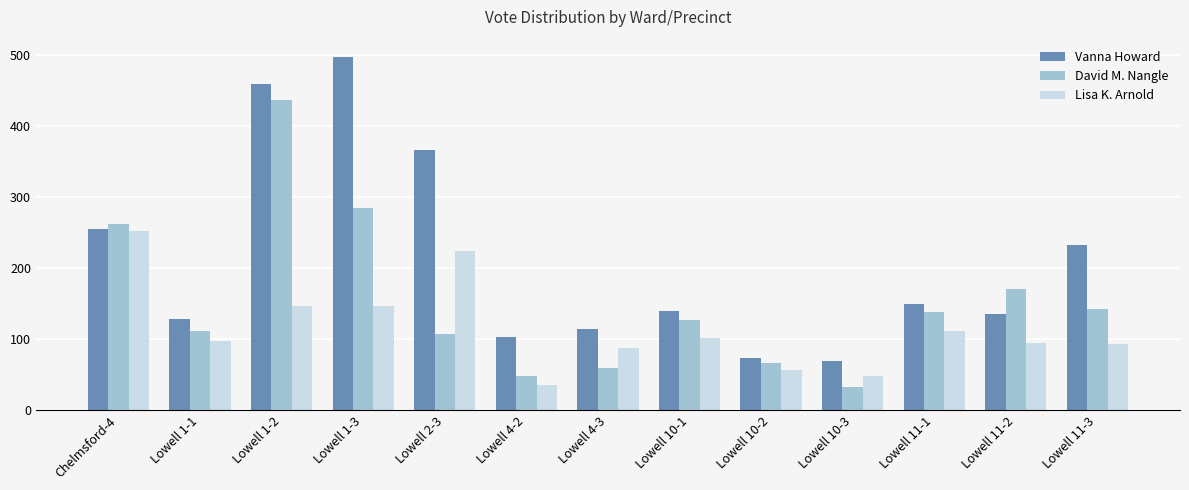

What is the label of the 9th bar from the right?

Lowell 2-3